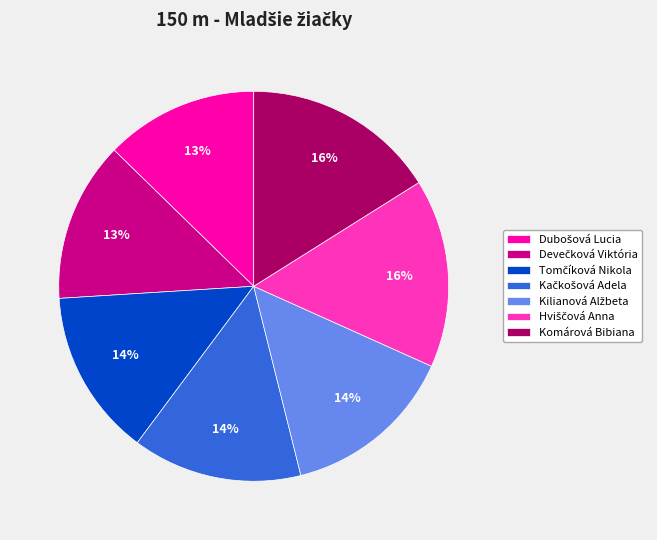

To the nearest percent, what is the average slice percentage?

14%